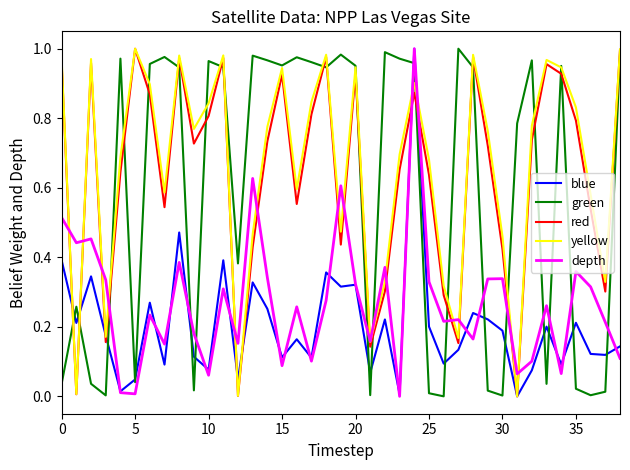

What are all the series names shown in the legend?

blue, green, red, yellow, depth